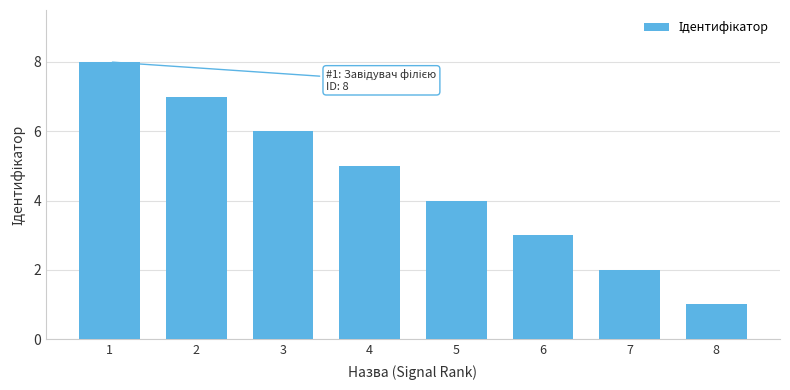

Reading right to left, what are all the values shown in this chart?

1	2	3	4	5	6	7	8